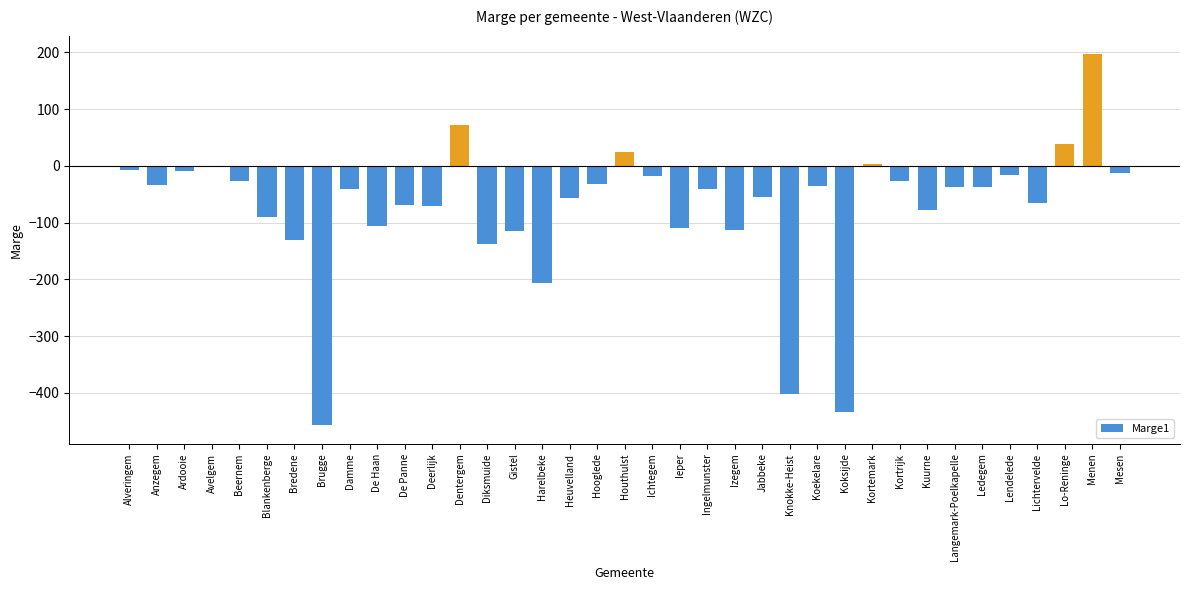

Which has a higher value, Ardooie or Menen?

Menen